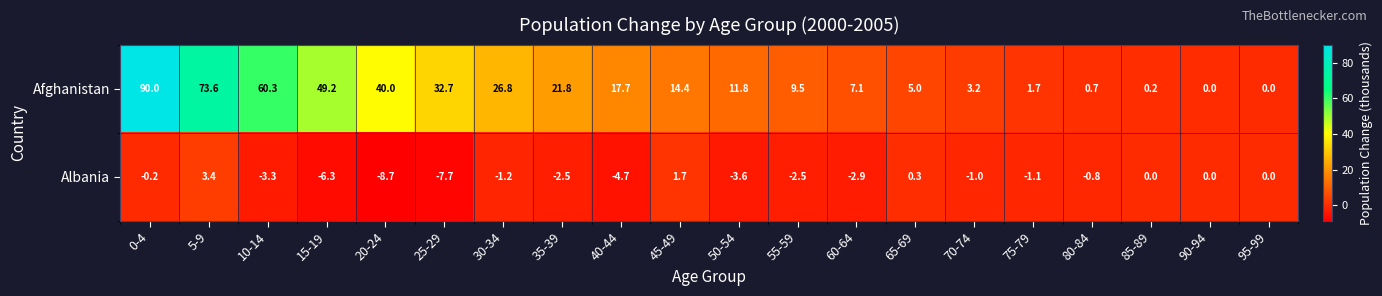

How many data points in Afghanistan are less than 14?

10